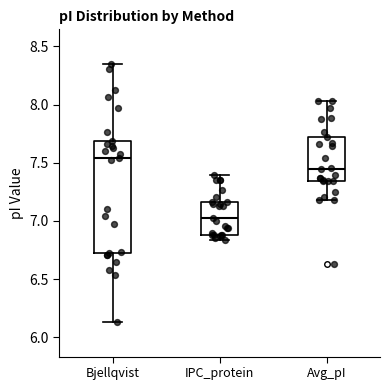

Reading left to right, read every box against the y-axis: the position of its median line, the range the box covers, and the ends of its whiskers. The values are not printed on the chart, so give them approximately, as read against the axis.

Bjellqvist: median 7.55, box 6.70 to 7.70, whiskers 6.15 to 8.35
IPC_protein: median 7.05, box 6.90 to 7.15, whiskers 6.85 to 7.40
Avg_pI: median 7.45, box 7.35 to 7.70, whiskers 7.20 to 8.05